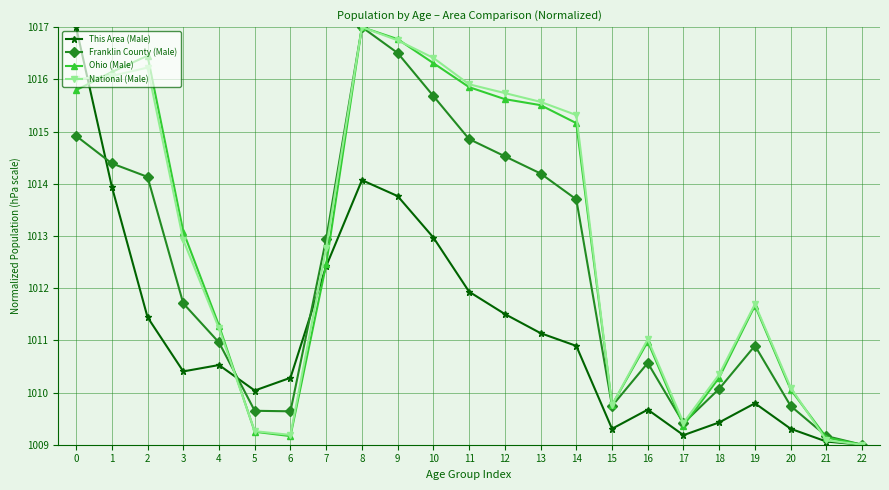

What is the value of the This Area (Male) point at the 5th from the left?

1010.5